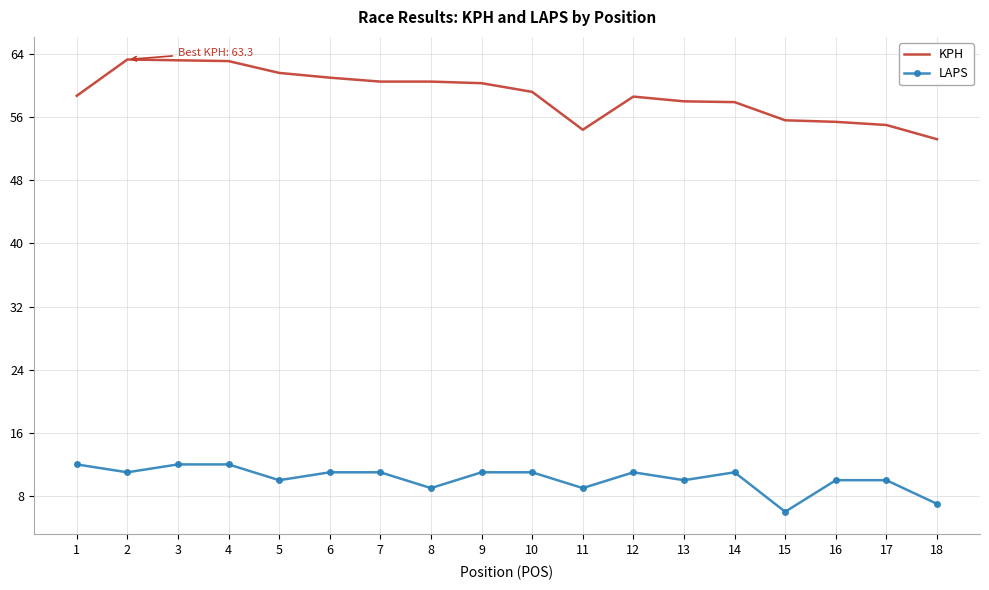

True or false: KPH and LAPS cross at least once.

False